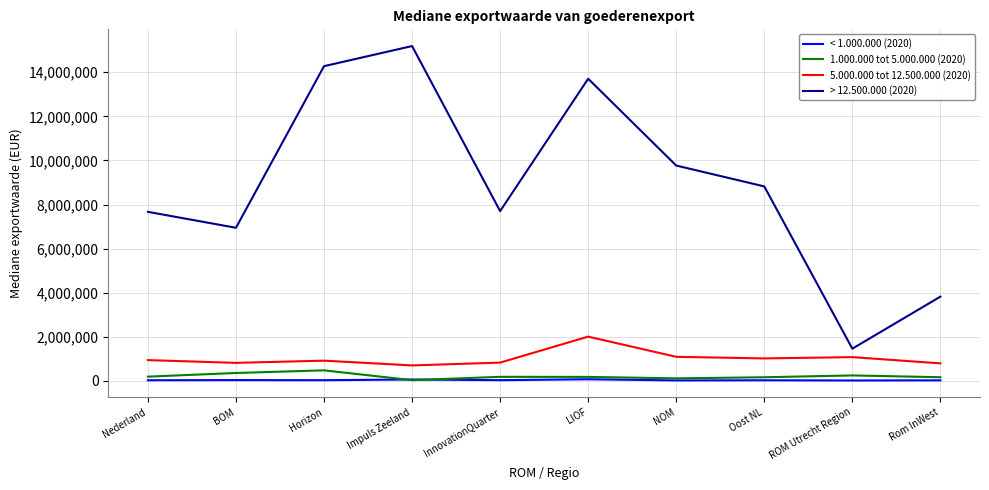

What value does the 1.000.000 tot 5.000.000 (2020) series have at Impuls Zeeland, to the nearest 50?

33200